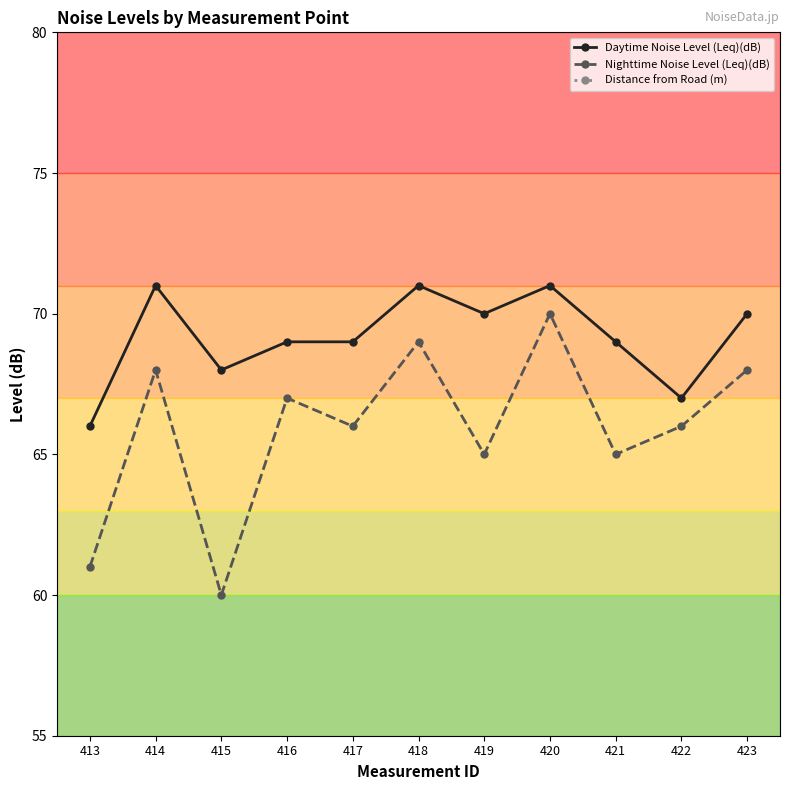

True or false: Distance from Road (m) and Nighttime Noise Level (Leq)(dB) cross at least once.

False